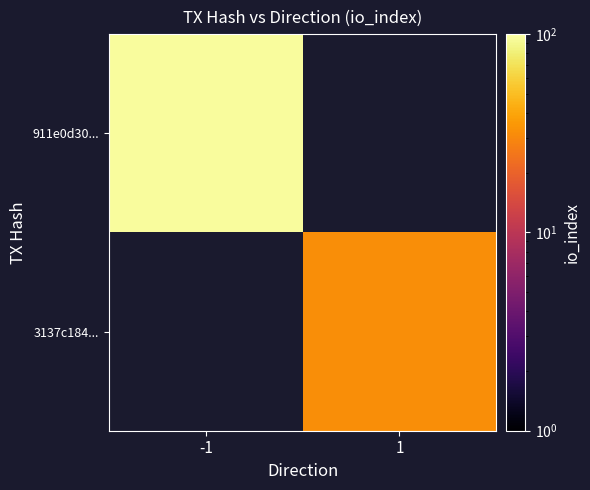

Which label corresponds to the smallest value in the chart?

1